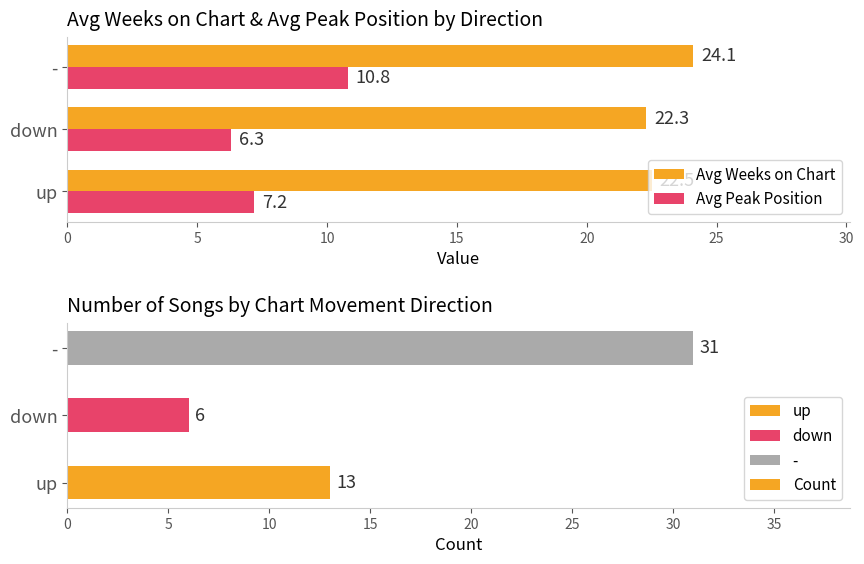

What value does the Avg Peak Position series have at -?

10.8